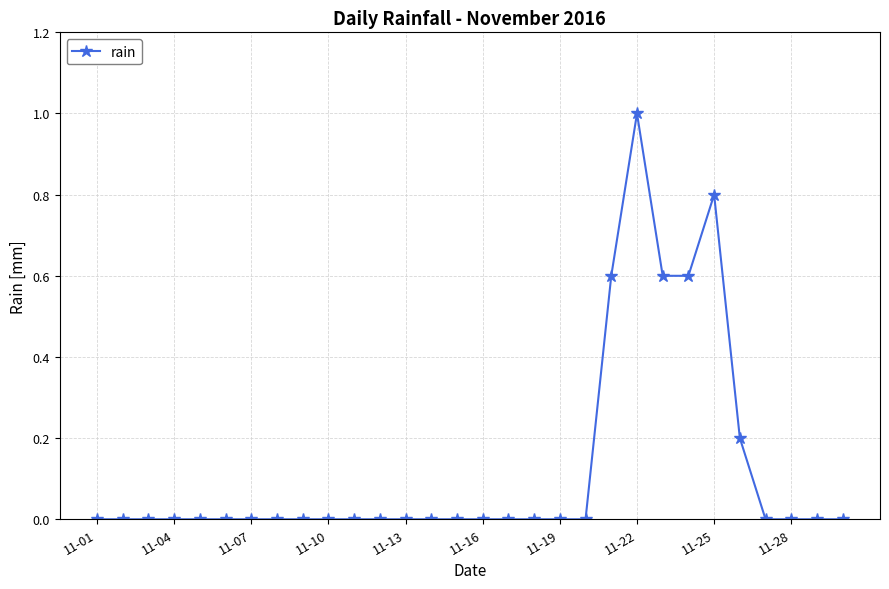

What is the difference between the second highest and second lowest values?

0.8